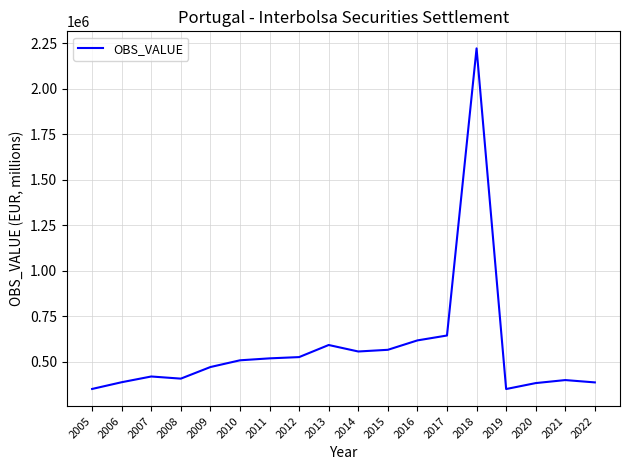

What is the average value?

573225